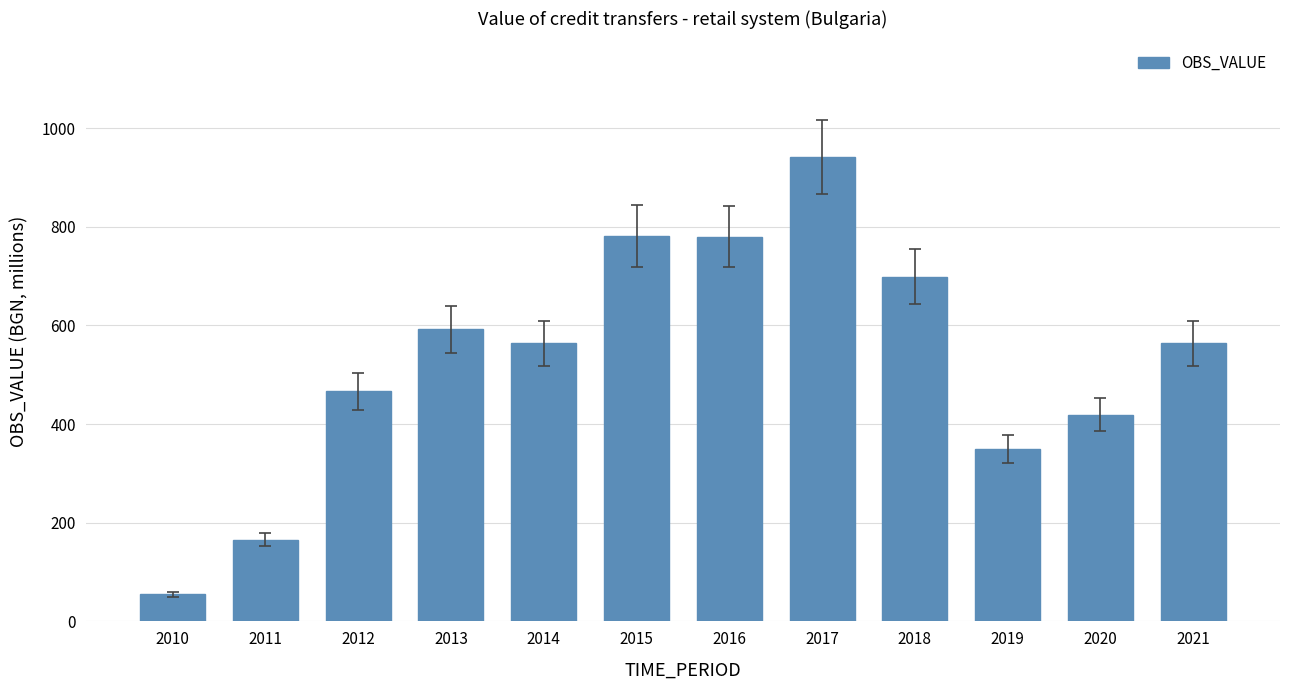

Is it true that the value at 2011 is 264.7?

False